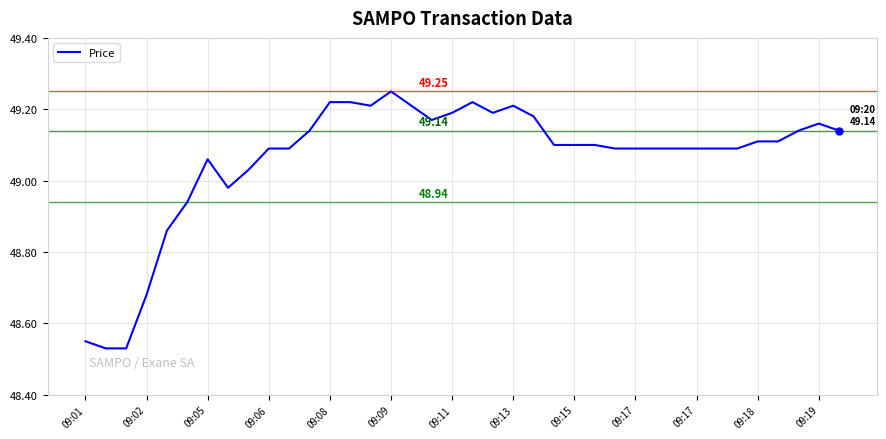

What is the sum of all values?

1864.3